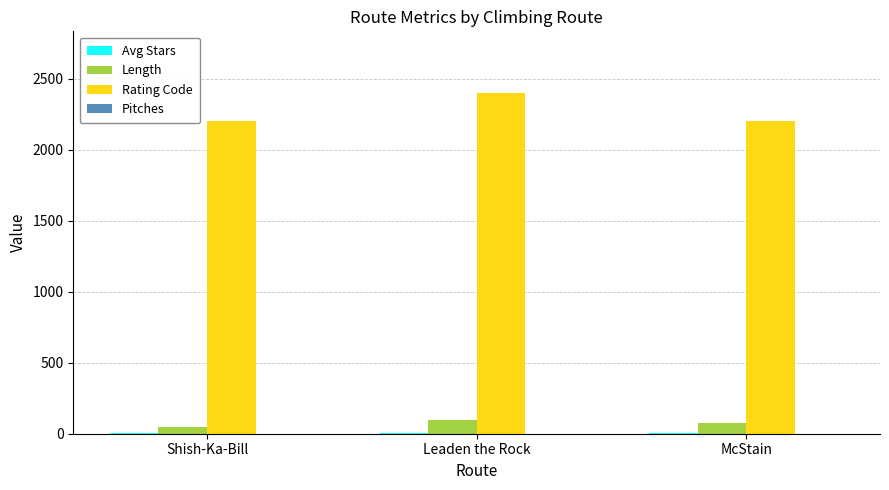

What is the maximum value shown in the chart?

2400.0